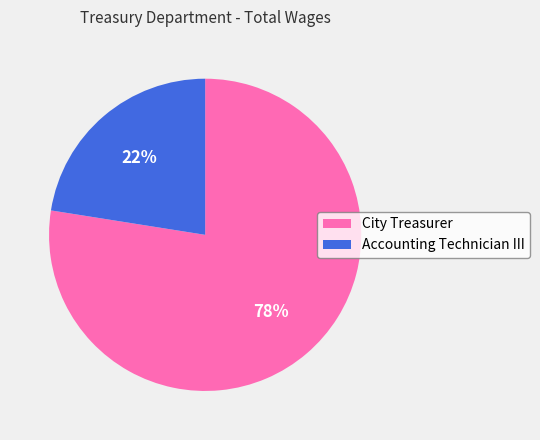

What percentage is the City Treasurer slice, to the nearest percent?

78%